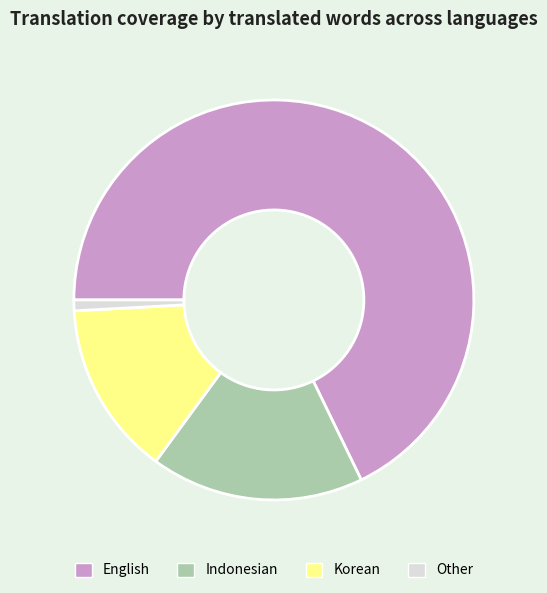

What is the smallest slice in the pie chart?

Other